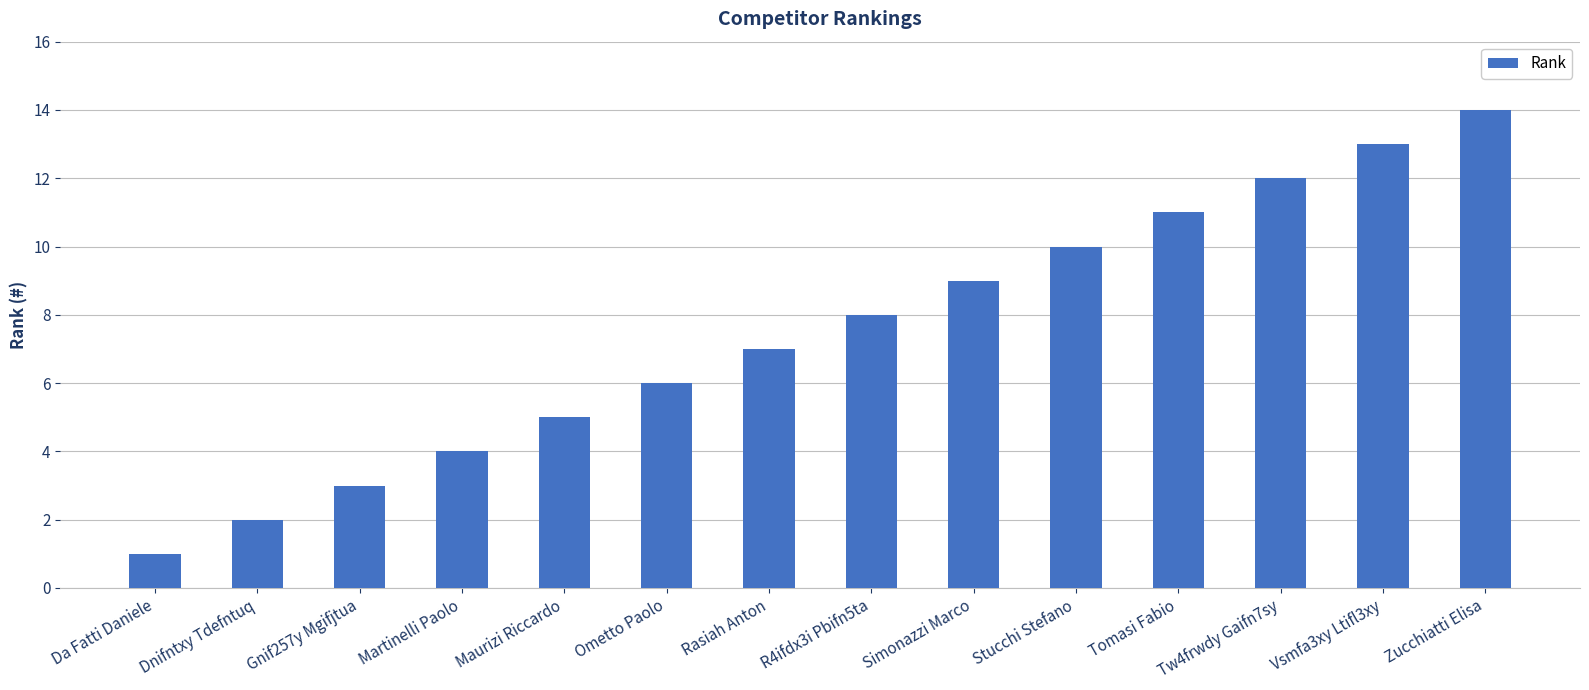

What is the difference between the values at Martinelli Paolo and Tomasi Fabio?

7